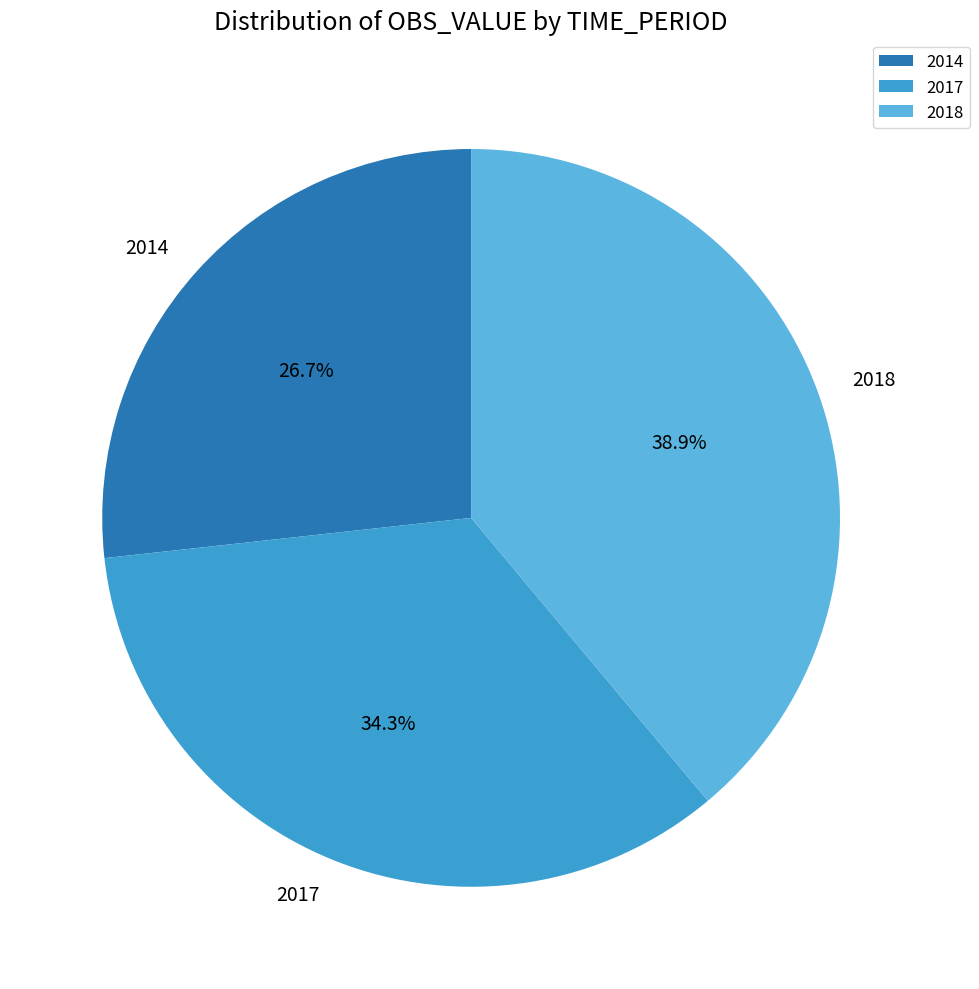

Which category has the smallest portion of the pie?

2014